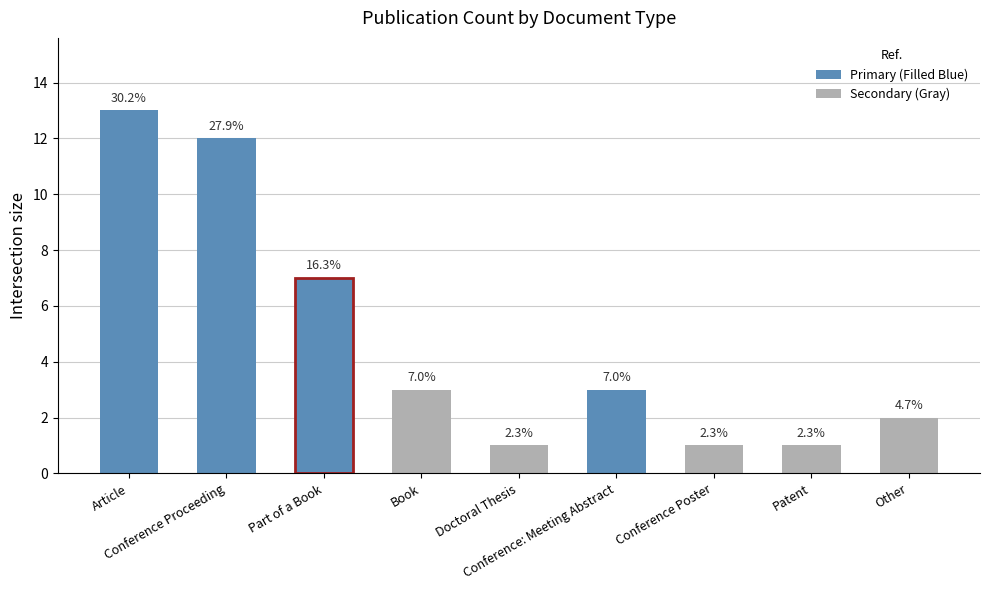

What is the value of the 5th bar from the left?

1